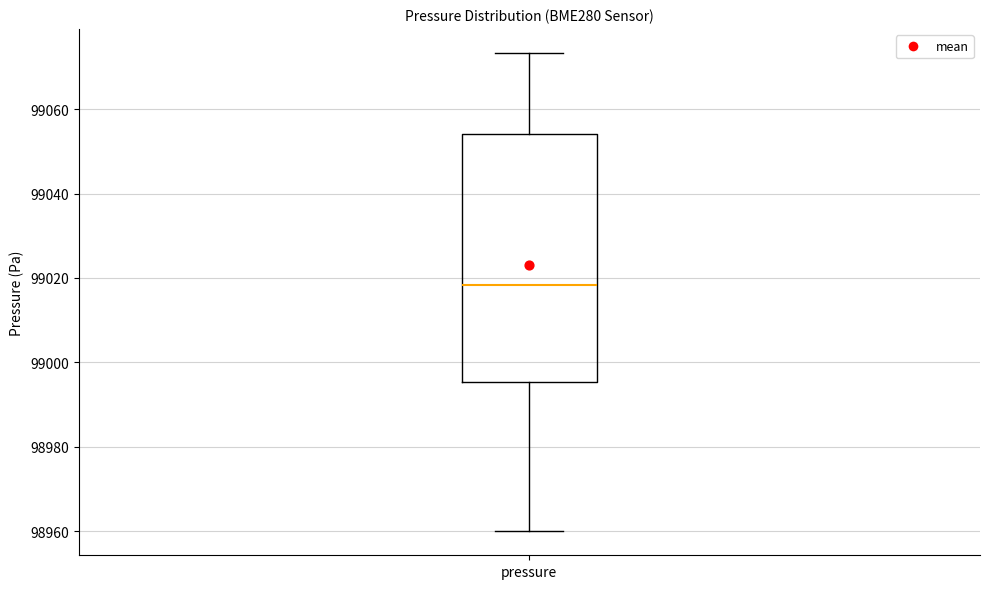

Where does the upper whisker of the box for pressure end on the y-axis? The values are not printed on the chart, so give them approximately, as read against the axis.

99074